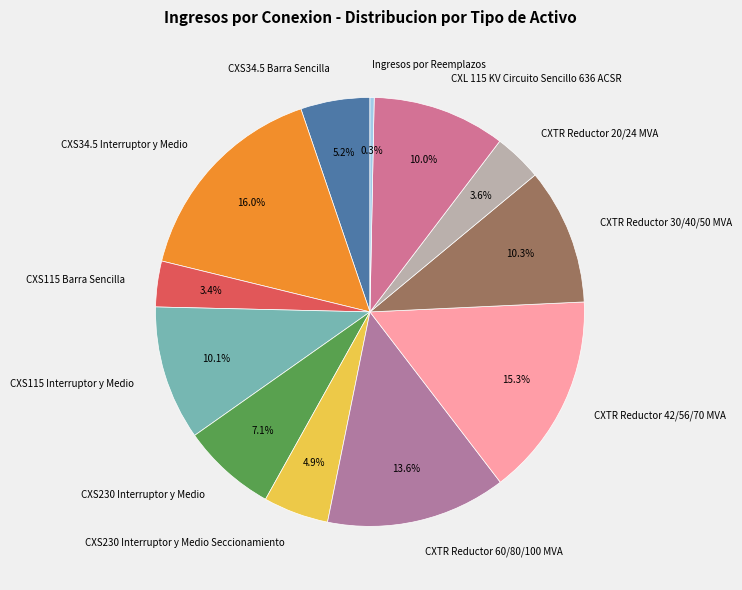

To the nearest percent, what is the average slice percentage?

8%